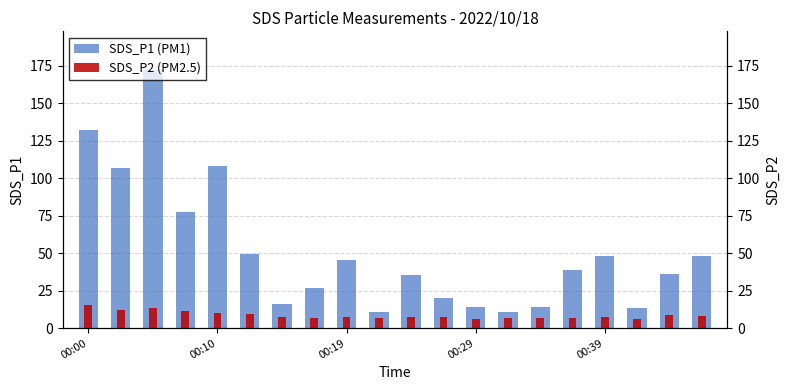

How many bars are there in each group?

2